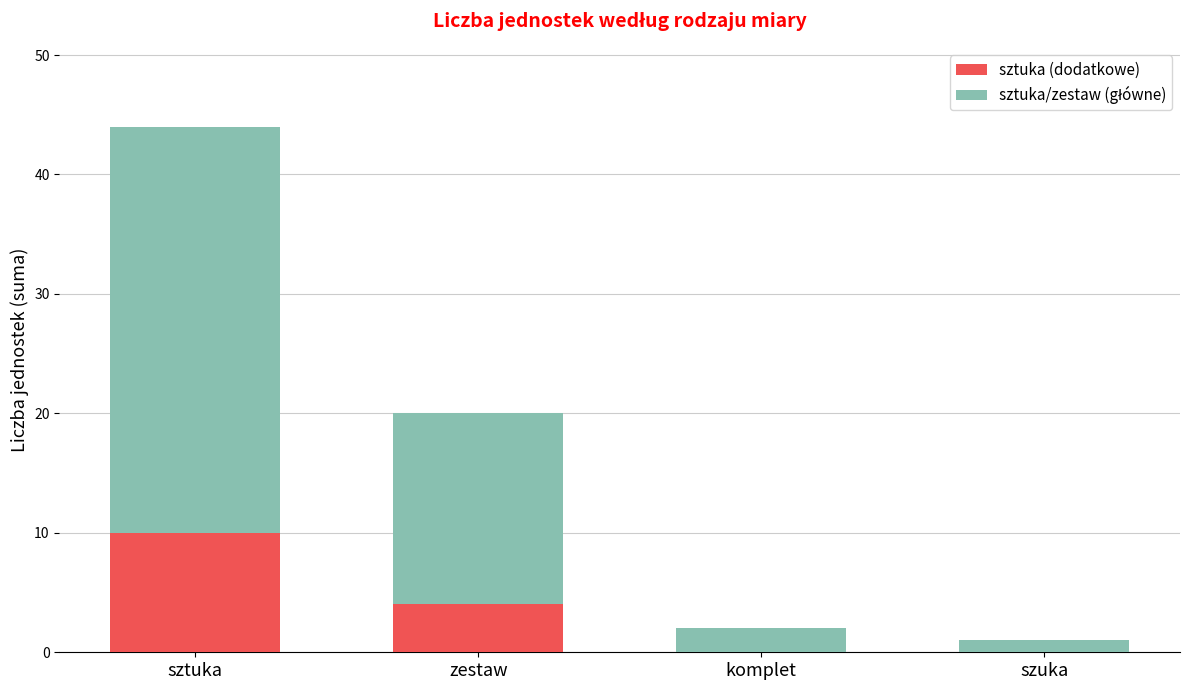

What is the sum of all sztuka (dodatkowe) values?

14